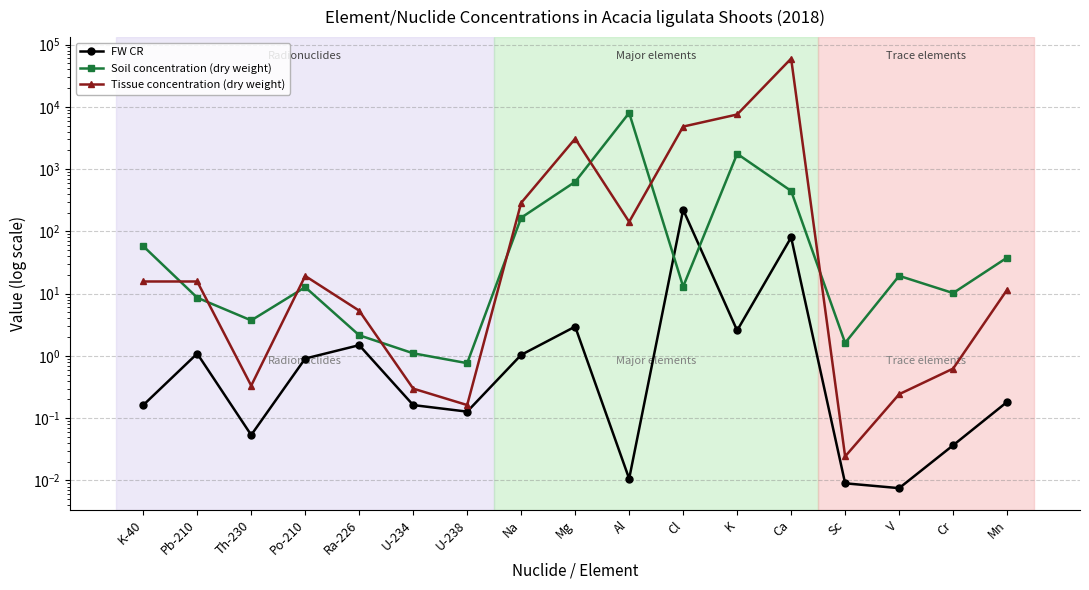

Which series has the largest range (max minus min)?

Tissue concentration (dry weight)